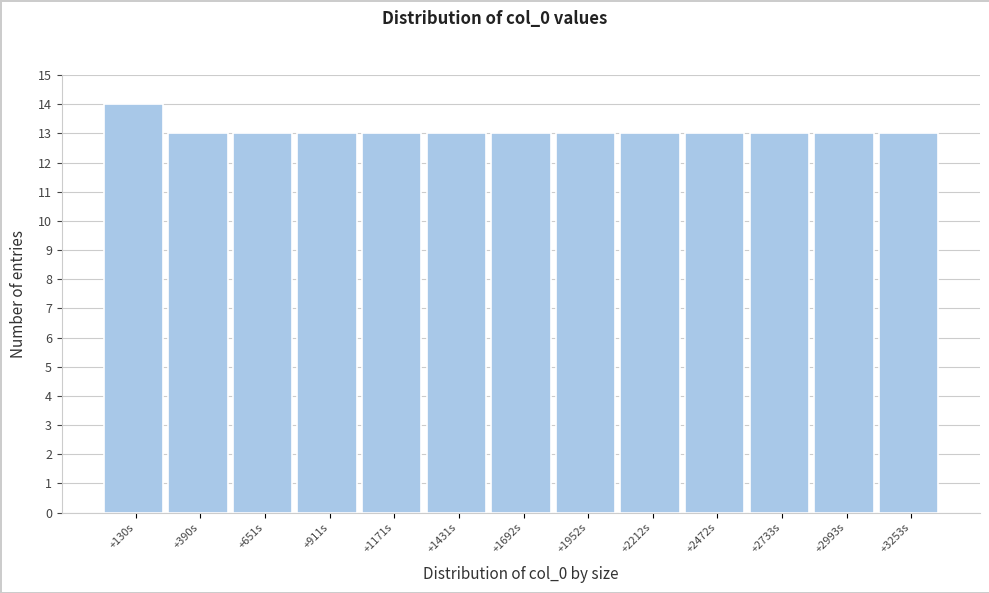

Reading left to right, extract all data points from this chart.

14	13	13	13	13	13	13	13	13	13	13	13	13